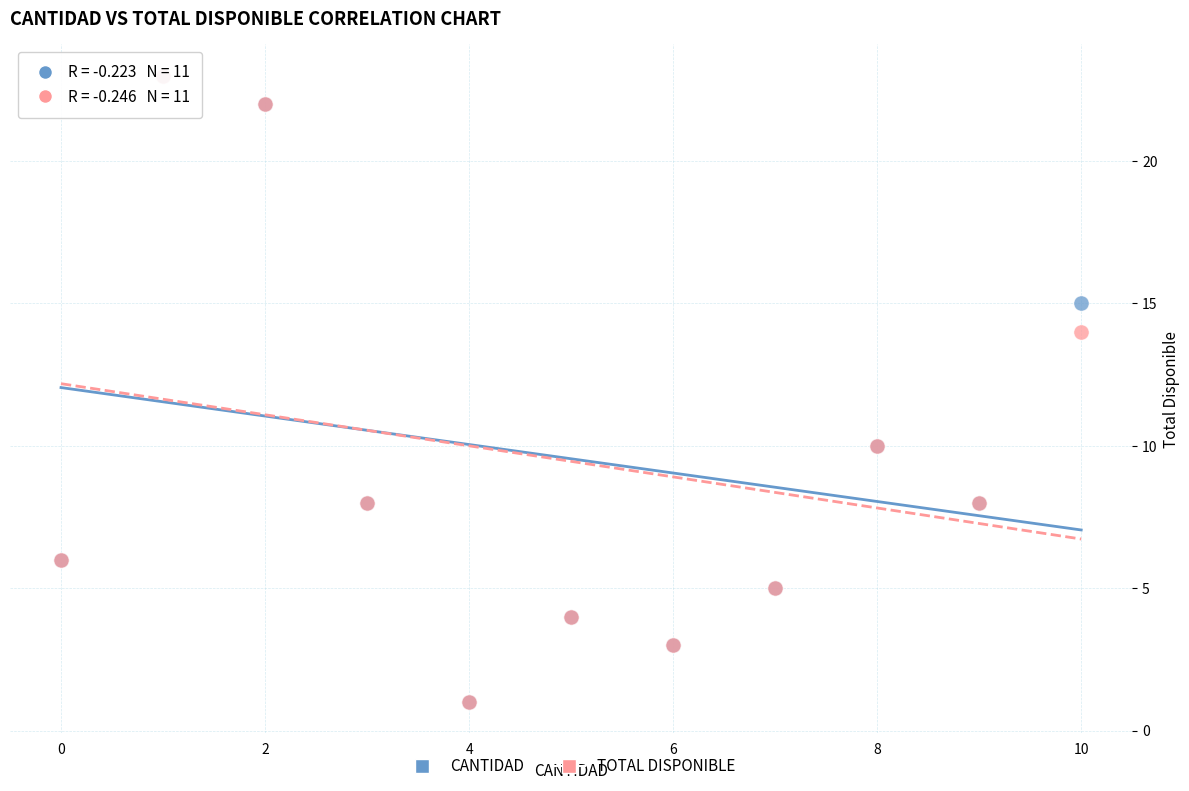

What are all the series names shown in the legend?

CANTIDAD, TOTAL DISPONIBLE